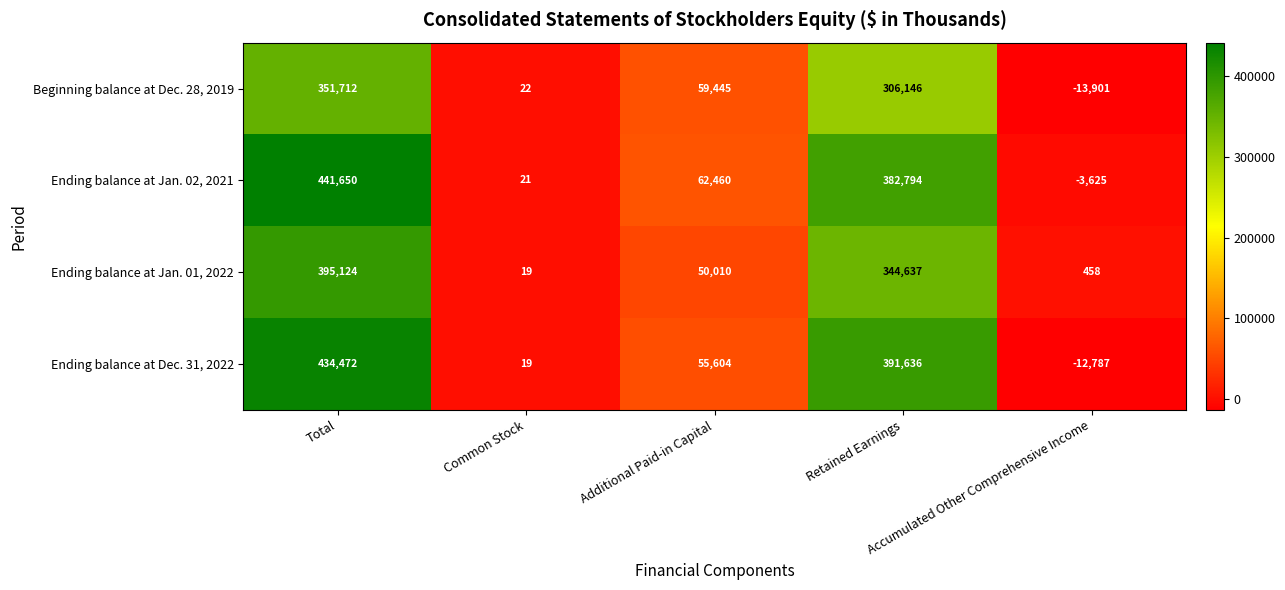

What is the total value across all series at Additional Paid-in Capital?

227519